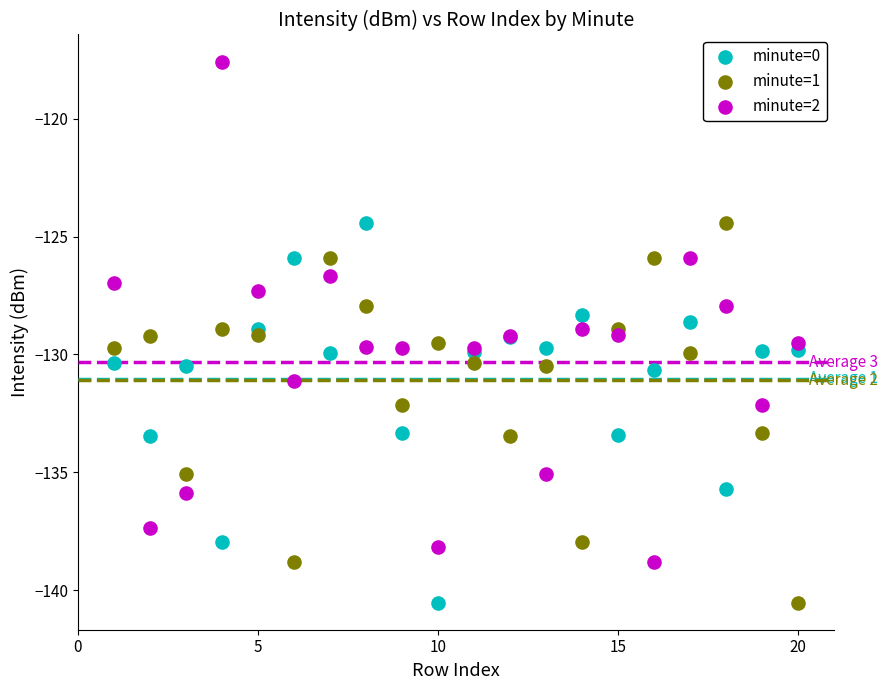

Which series has the widest spread of Y values?

minute=2